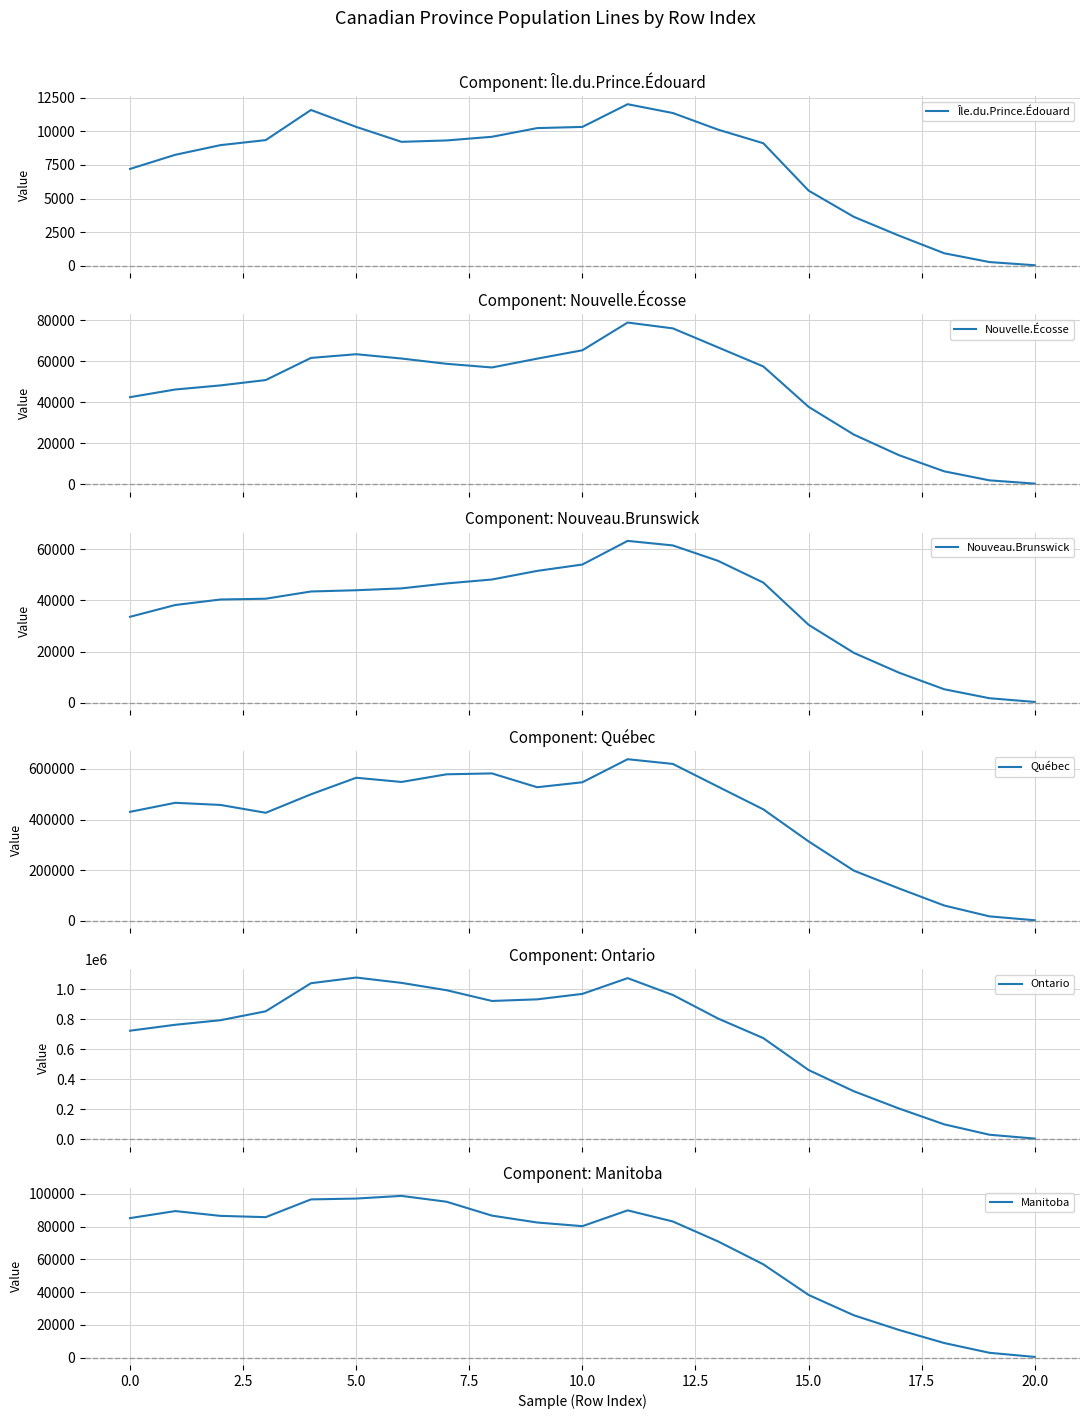

What are all the series names shown in the legend?

Île.du.Prince.Édouard, Nouvelle.Écosse, Nouveau.Brunswick, Québec, Ontario, Manitoba